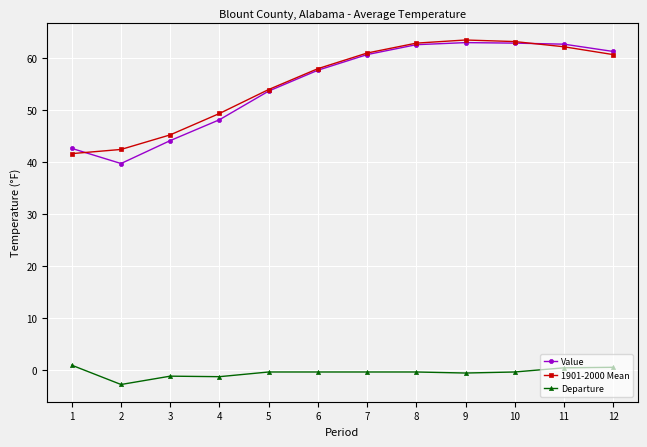

What is the maximum value shown in the chart?

63.4